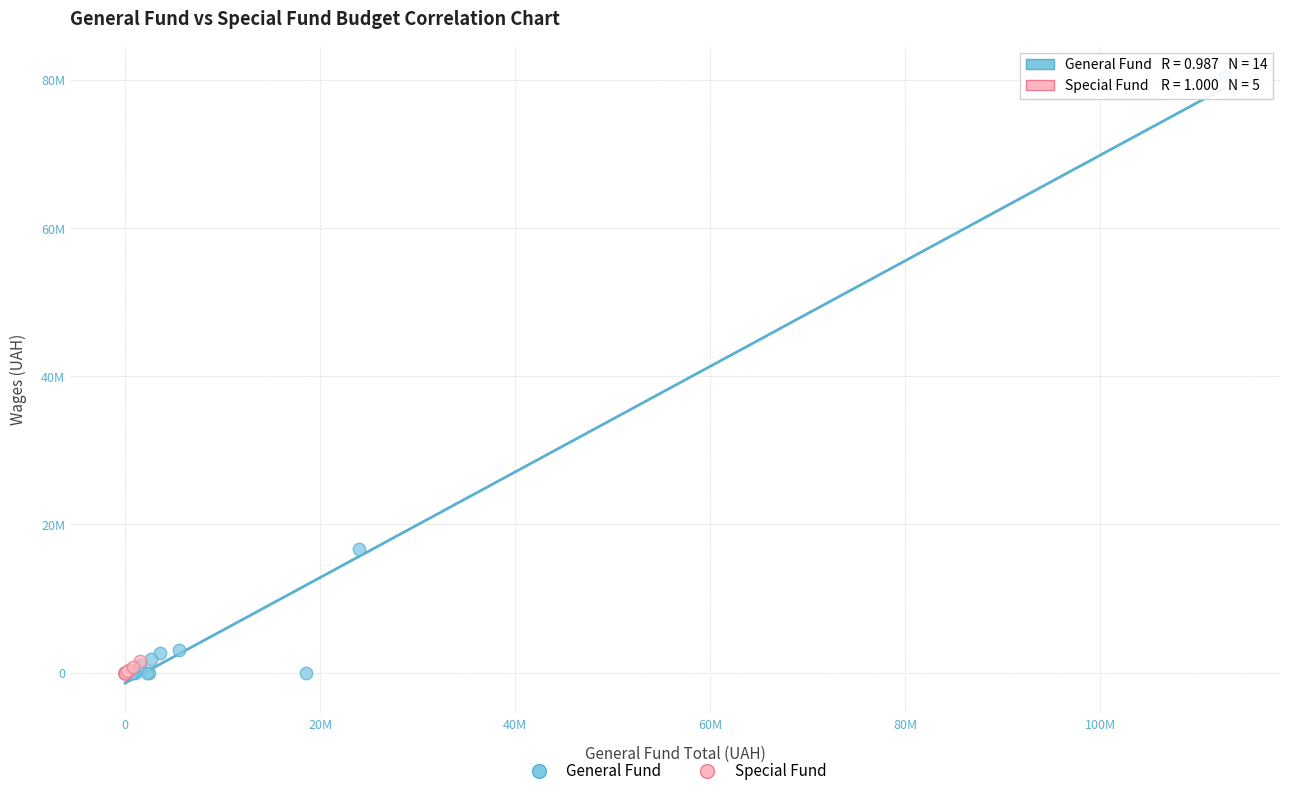

What are all the series names shown in the legend?

General Fund, Special Fund